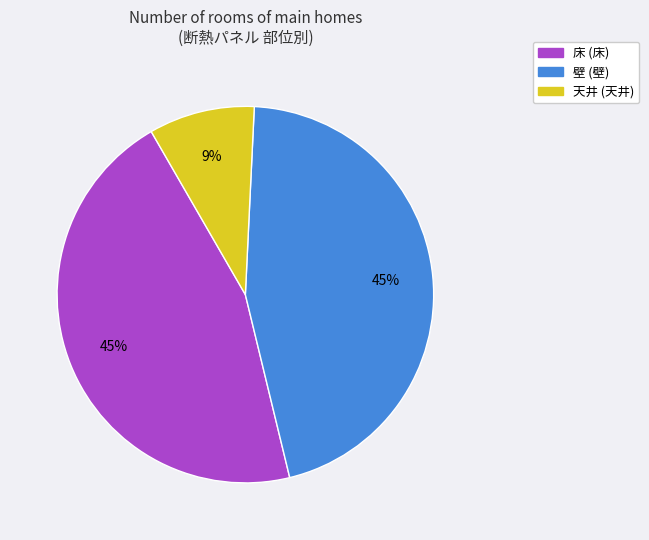

Is it true that 床 is 45% of the pie?

True